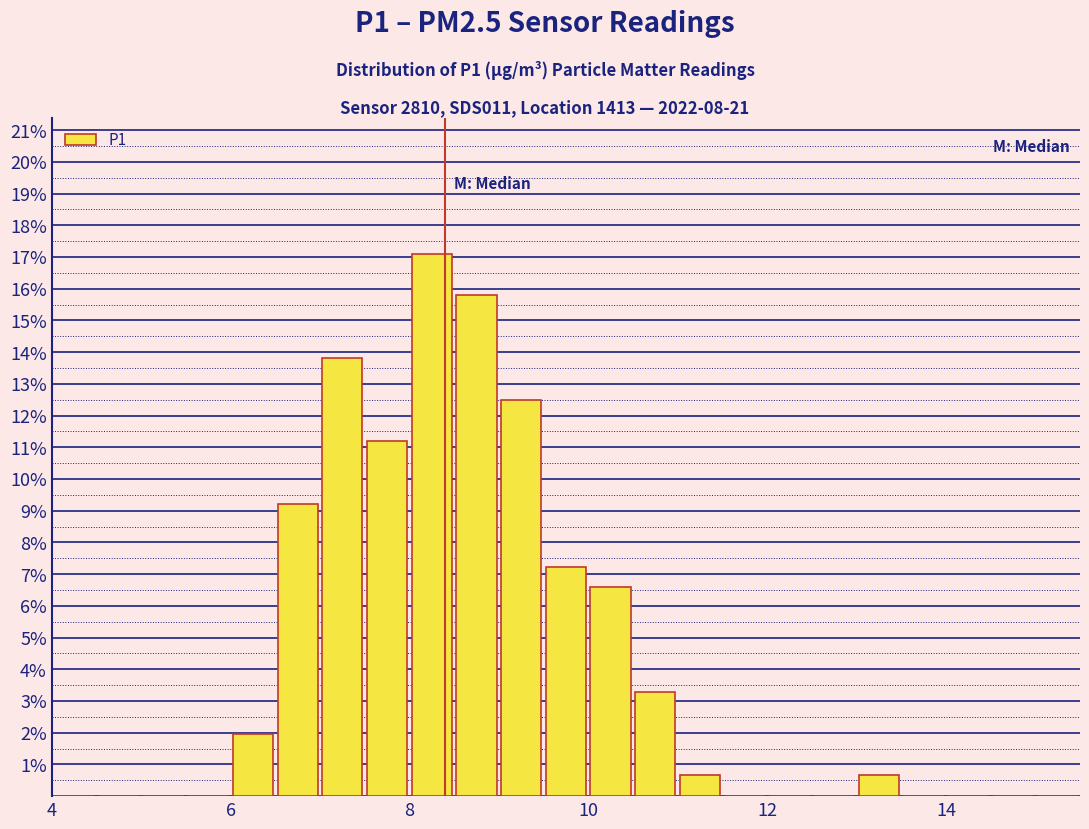

Around what value on the x-axis is the tallest bar? Give the approximate position of its centre, as read against the axis.

8.2